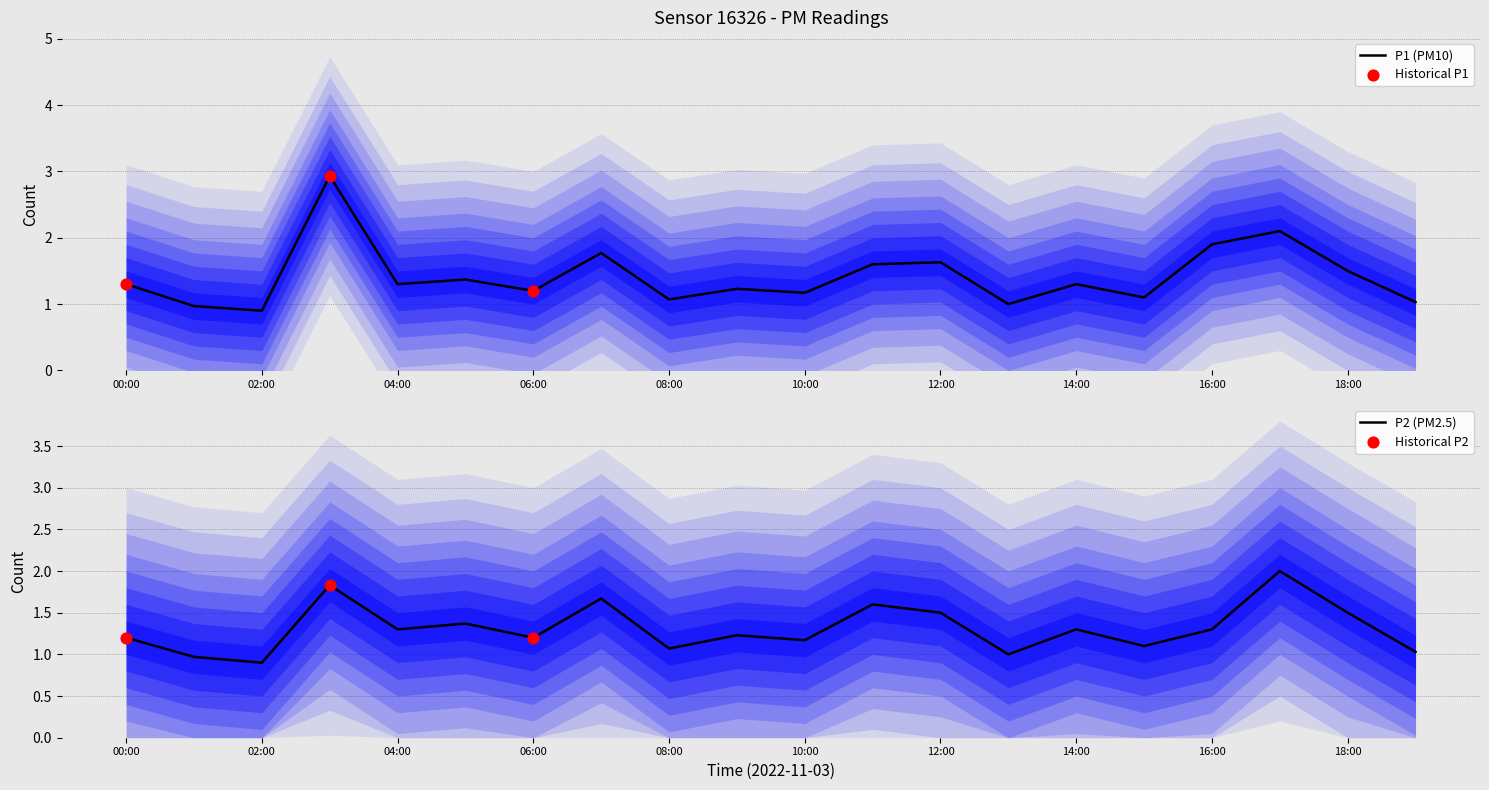

Which series reaches the minimum Y coordinate?

P1